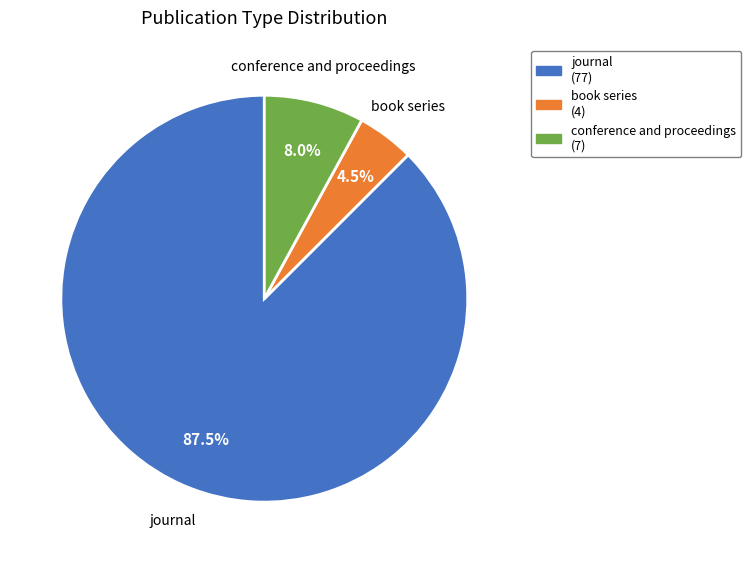

What is the majority slice?

journal